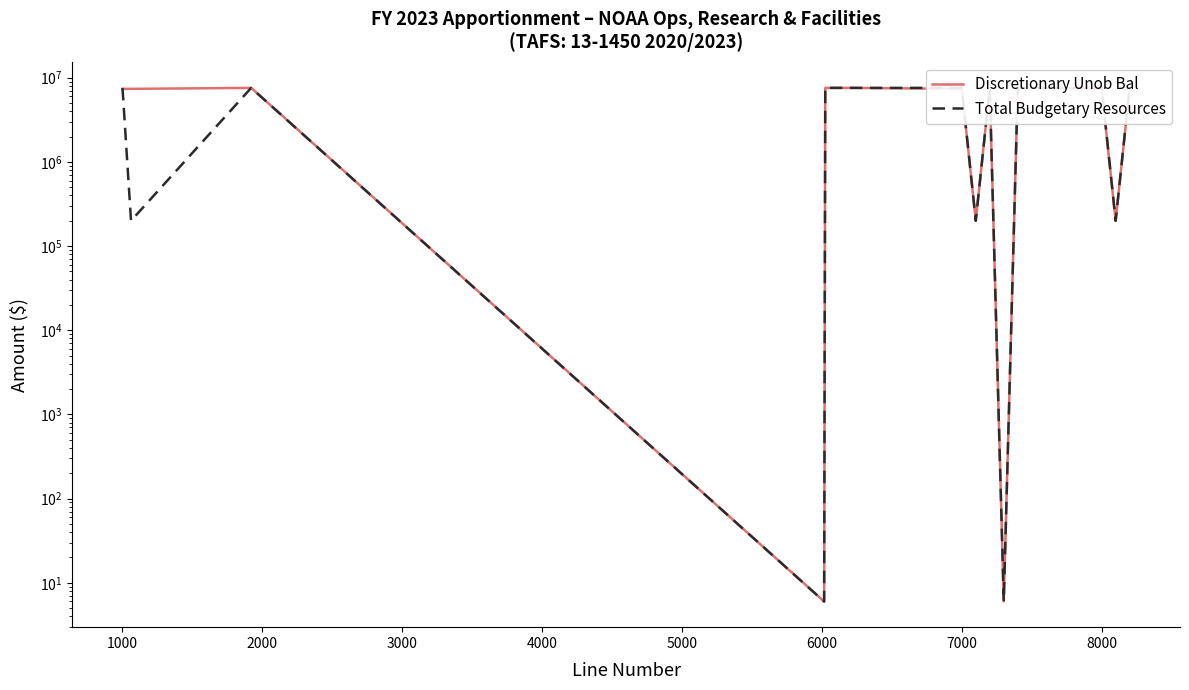

Is this an area chart (filled region under the line)?

No